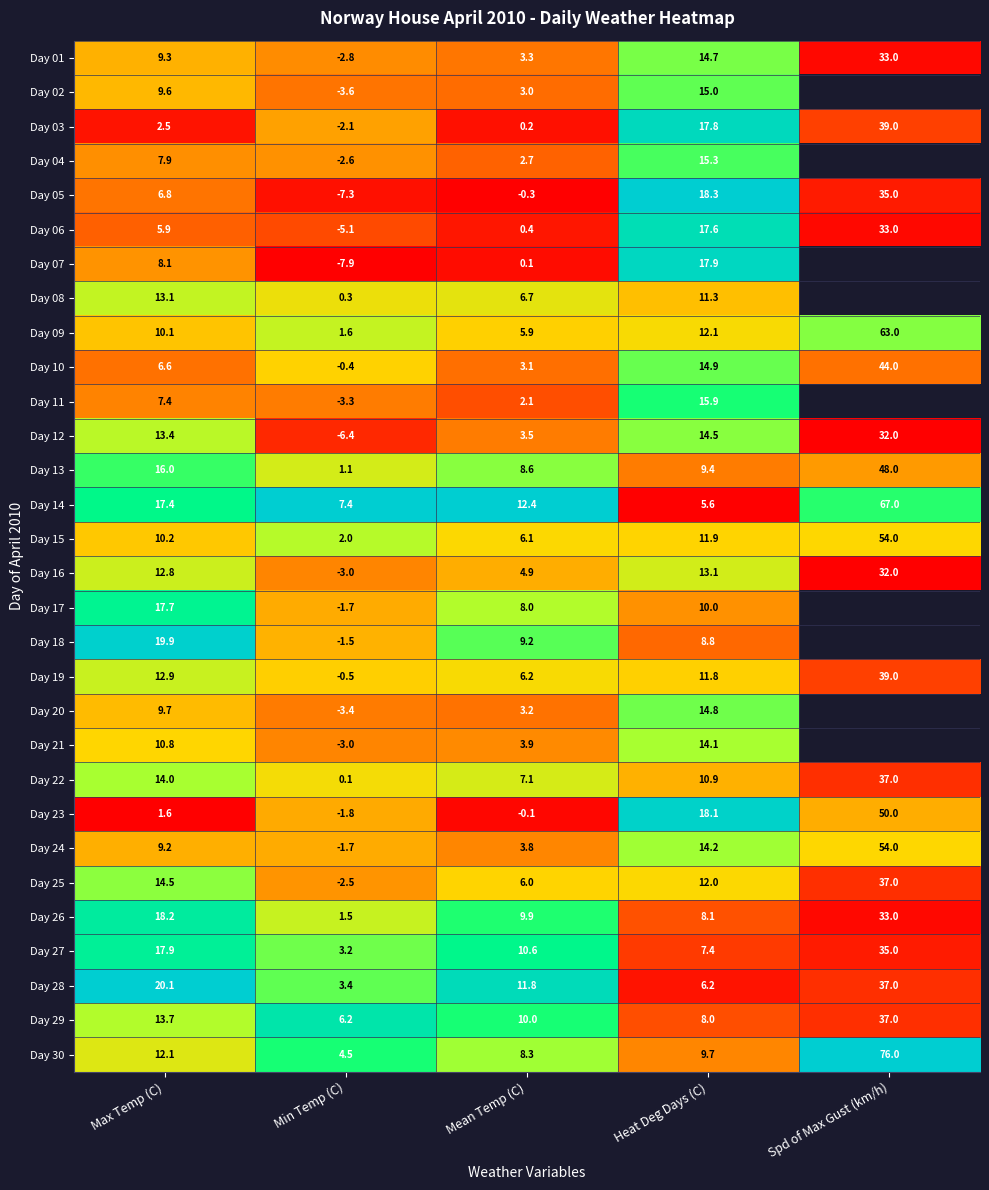

List the labels in order of Day 09 value, smallest first.

Min Temp (C), Mean Temp (C), Max Temp (C), Heat Deg Days (C), Spd of Max Gust (km/h)